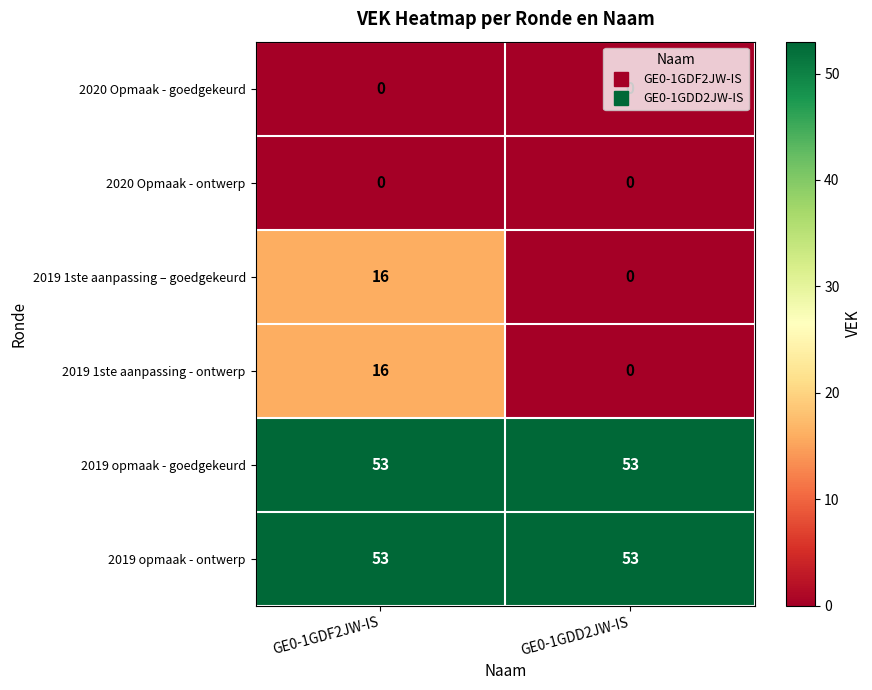

True or false: 2020 Opmaak - goedgekeurd has a value of 0 at GE0-1GDD2JW-IS.

True